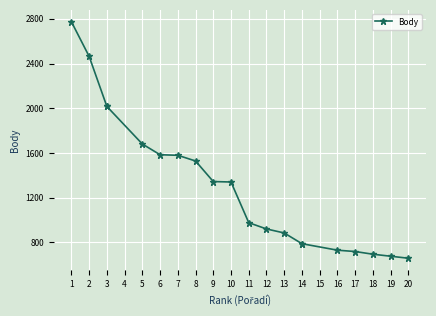

How many categories are shown in the chart?

20